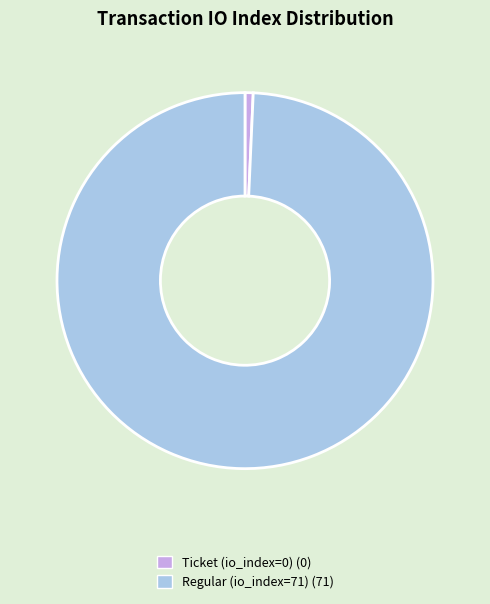

Which slice is the smallest?

Ticket (io_index=0)